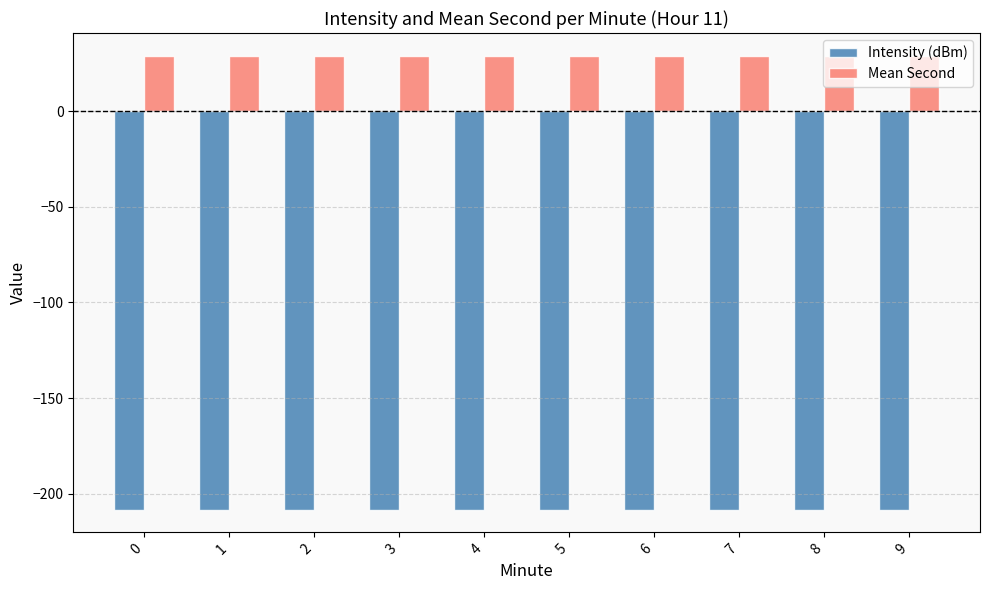

What is the highest value of the Mean Second series?

29.0